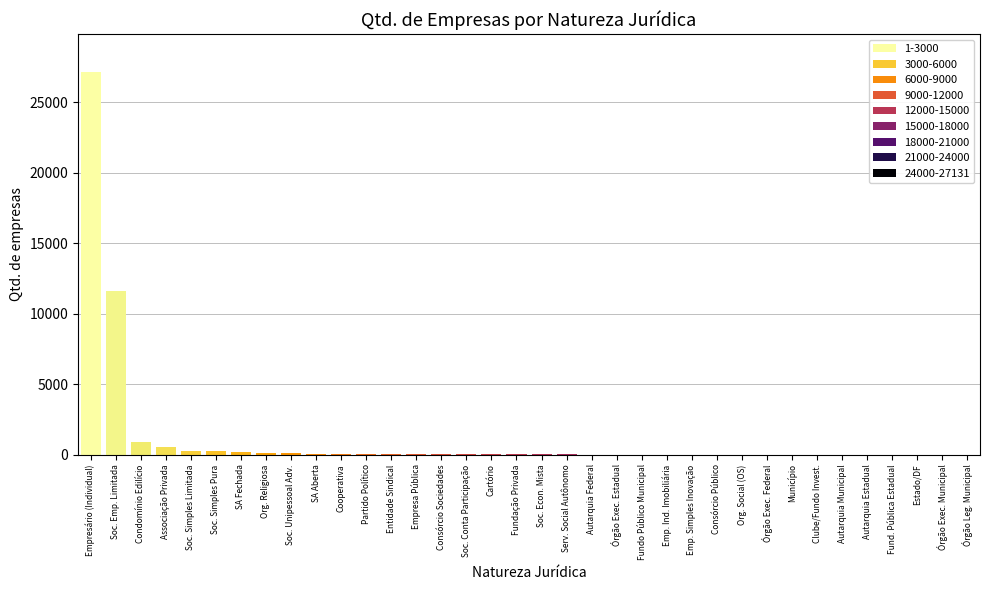

Which label corresponds to the largest value in the chart?

Empresário (Individual)